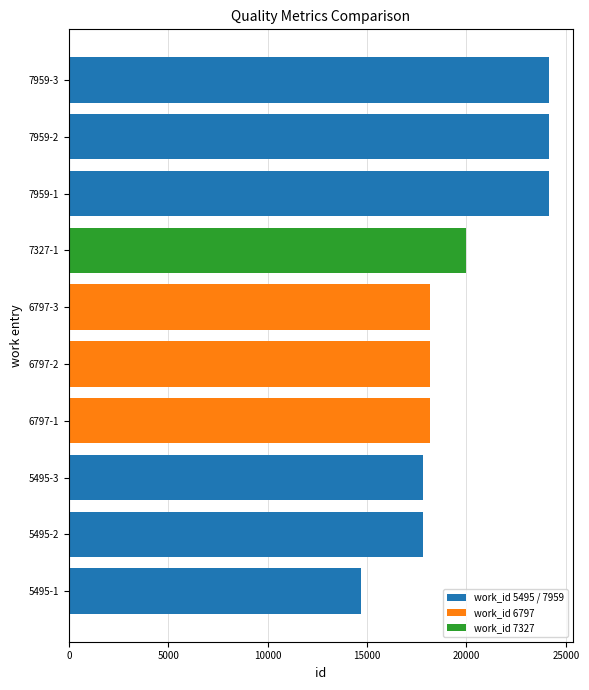

At which category does the chart reach its minimum across all series?

5495-1